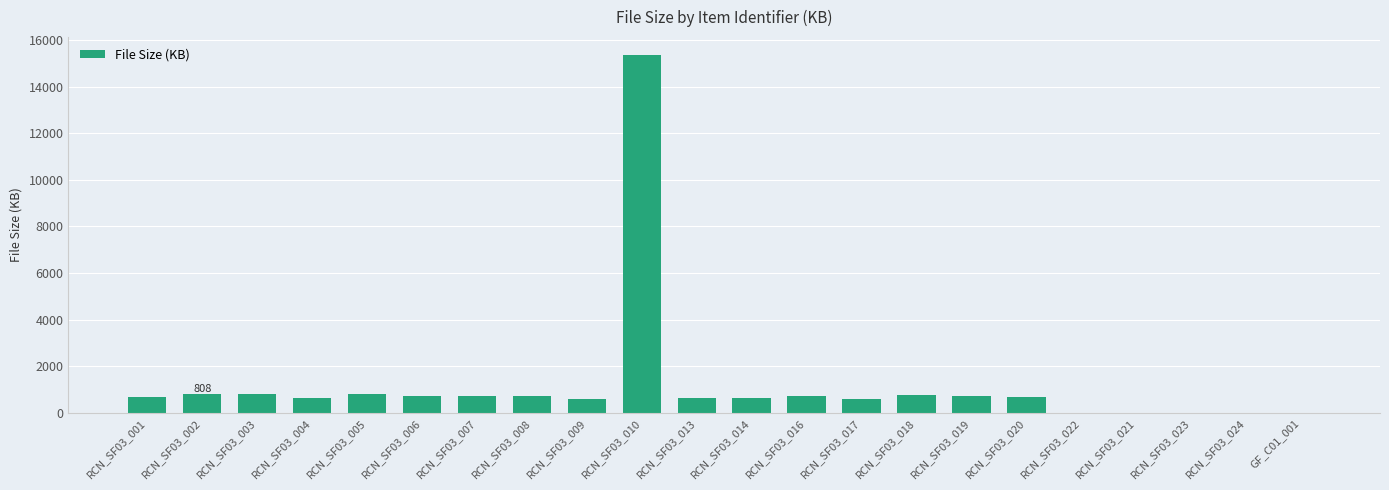

Count the number of data series in this chart.

1